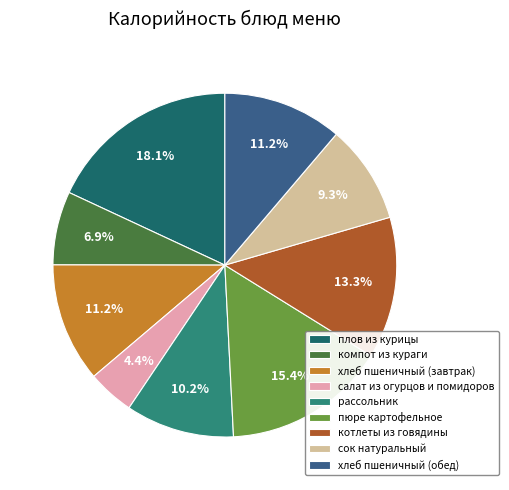

Which category has the biggest portion of the pie?

плов из курицы